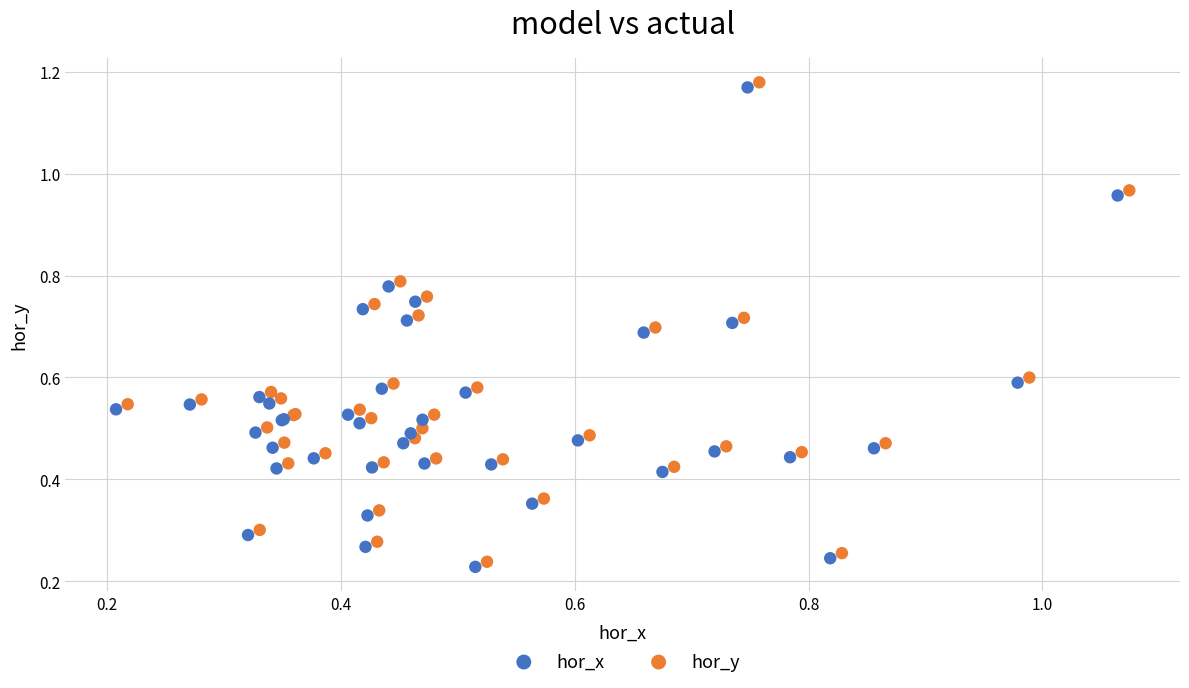

What are all the series names shown in the legend?

hor_x, hor_y